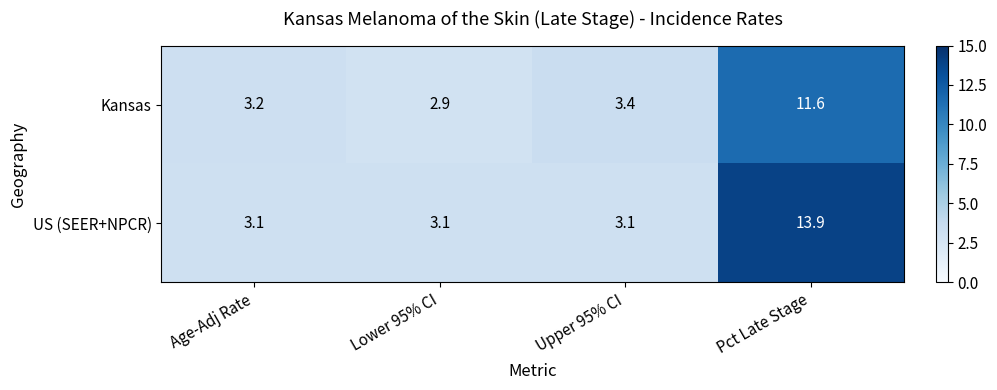

What is the difference between the highest and lowest values at Pct Late Stage?

2.3